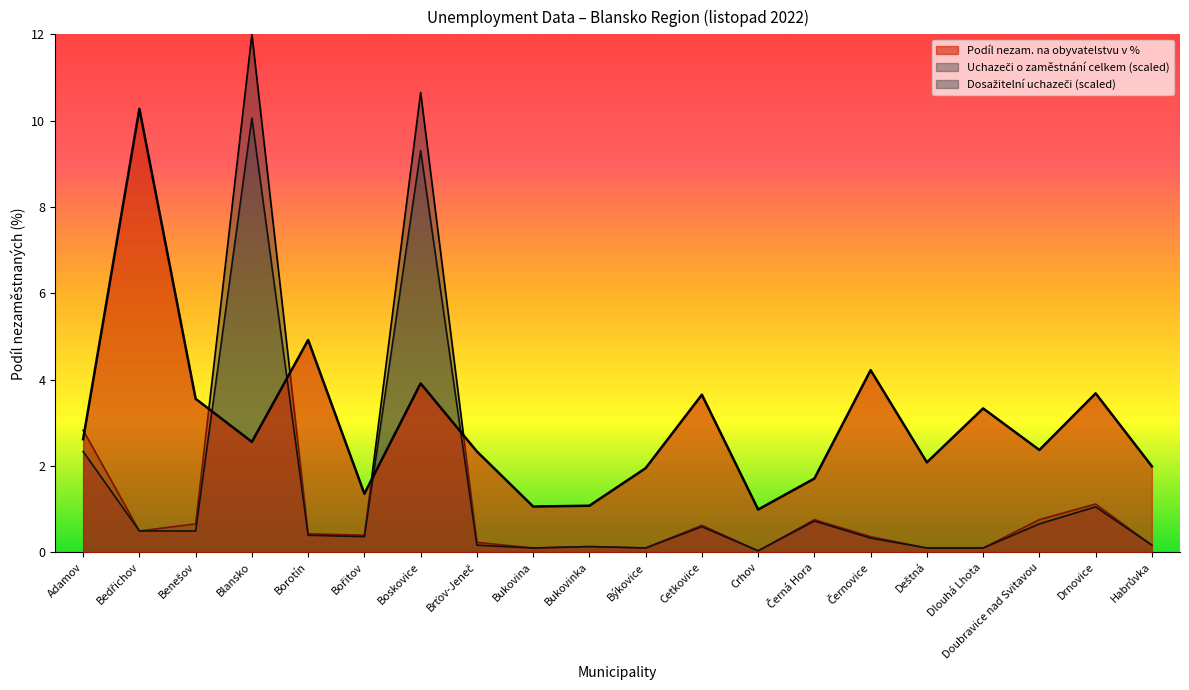

What is the label of the 16th point from the left?

Deštná